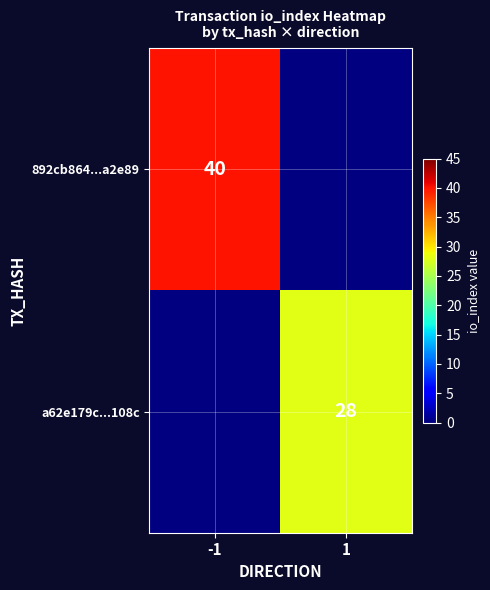

The 892cb864...a2e89 series shows 20.1 at -1. True or false?

False